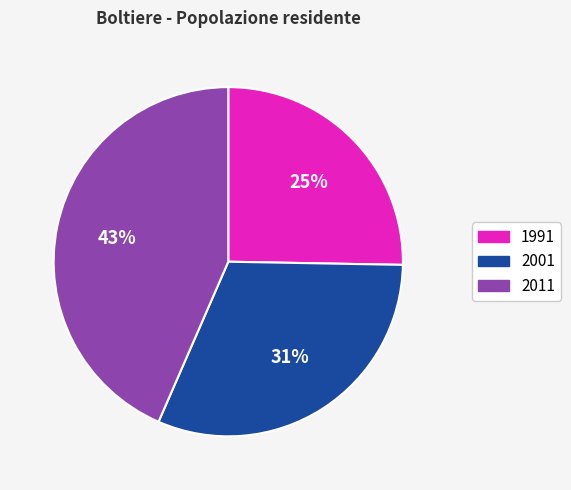

To the nearest percent, what is the difference between the largest and smallest slice percentages?

18%